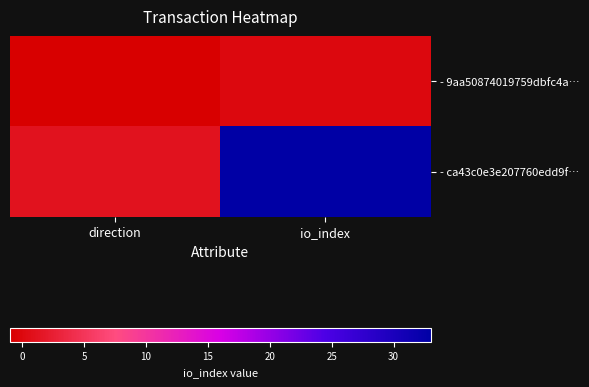

Which series has the largest total across all categories?

- ca43c0e3e207760edd9f…